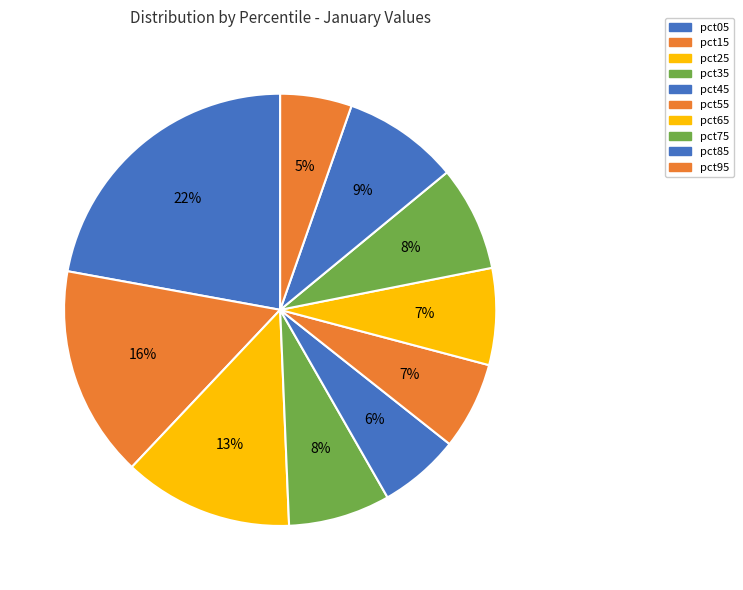

The pct95 slice represents 18% of the pie. True or false?

False